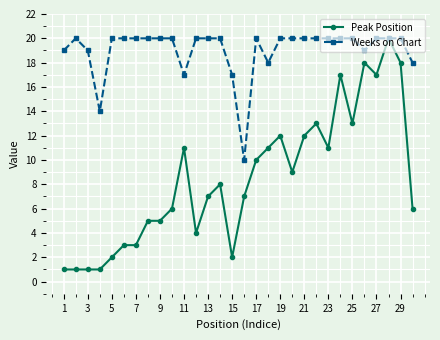

True or false: Peak Position has more than 1 interior local peaks.

True